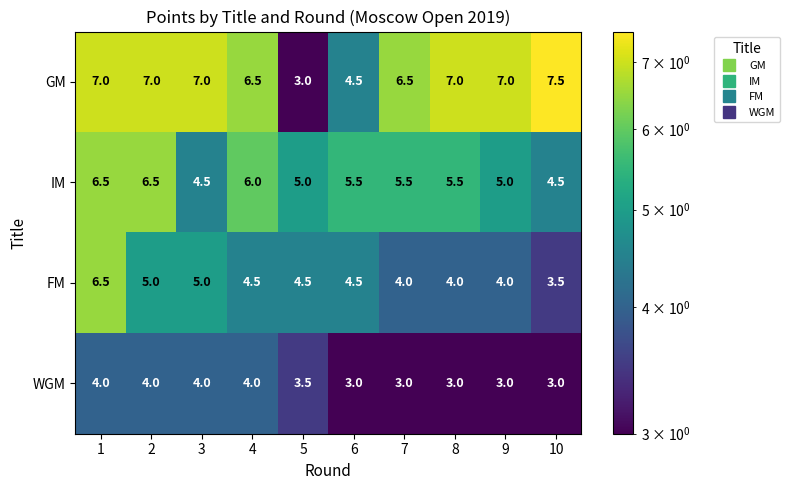

How many categories are shown in the chart?

10